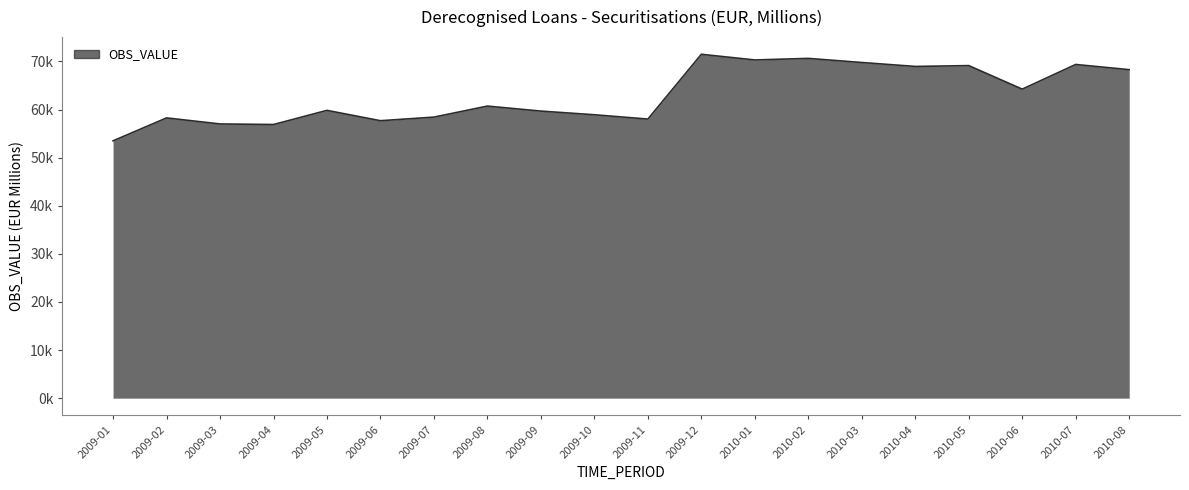

True or false: the data shows 59677.0 at 2009-09.

True